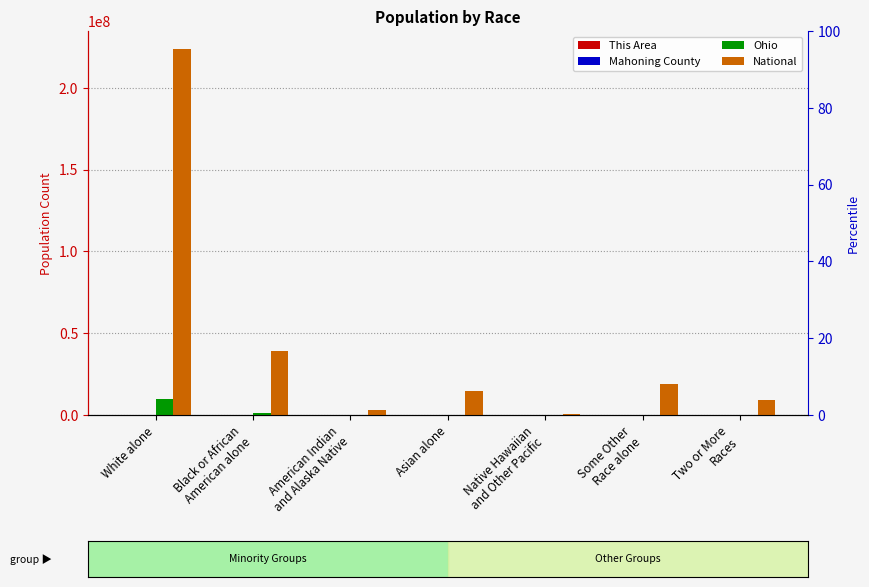

Between Black or African
American alone and American Indian
and Alaska Native, which is larger?

Black or African
American alone